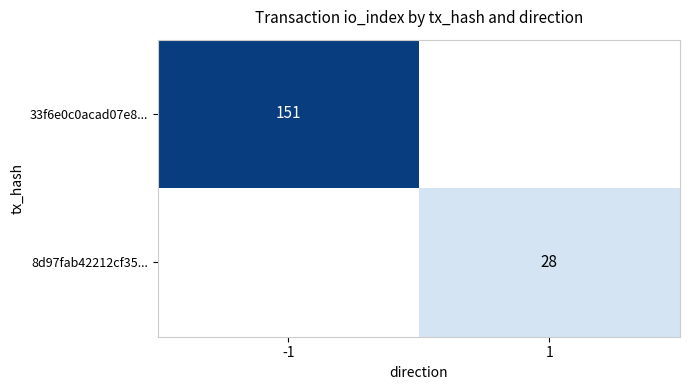

What is the smallest value displayed?

28.0